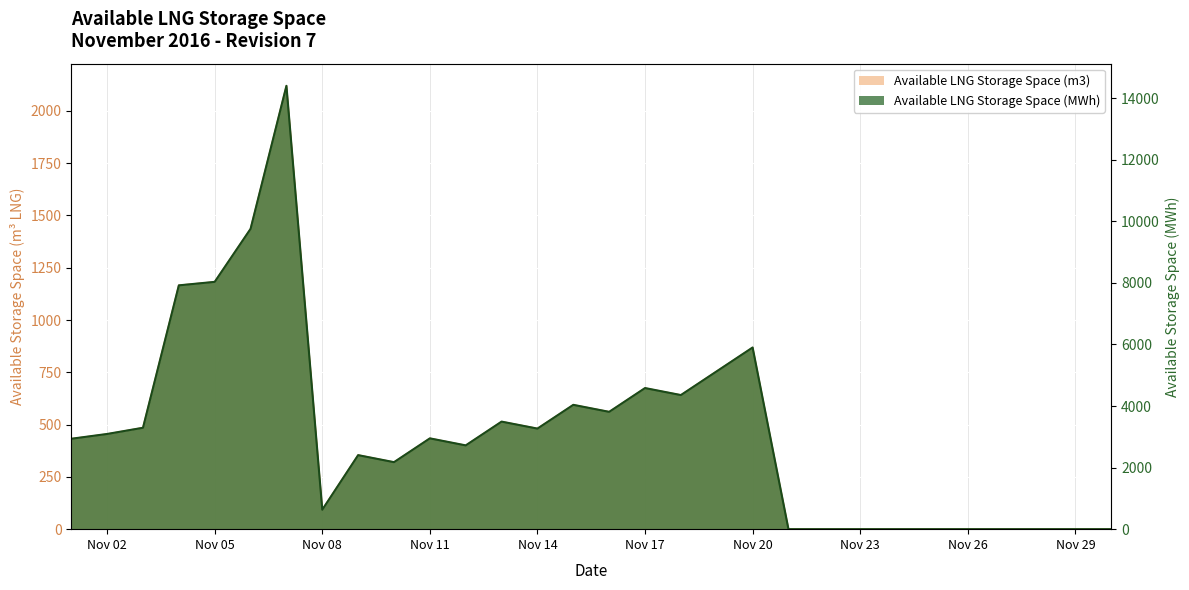

At how many categories does at least one series exceed 2978?

14